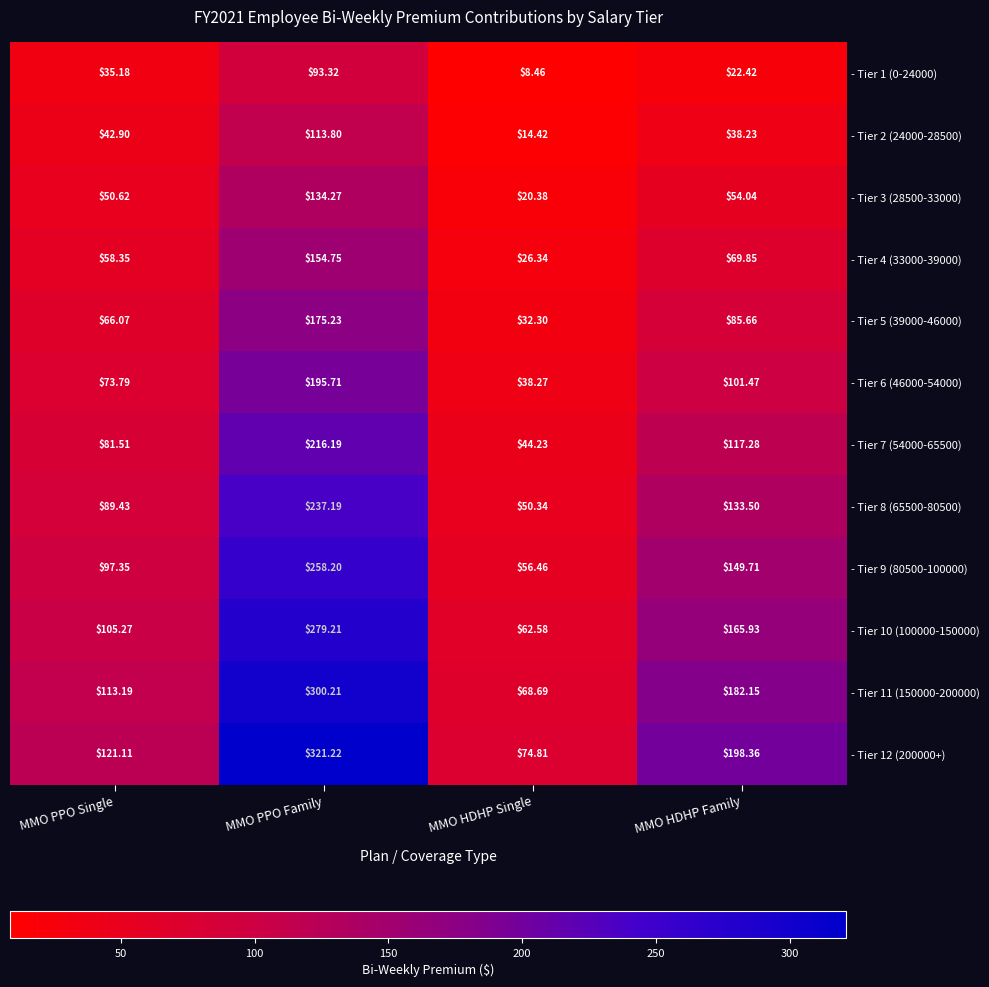

At which category does the chart reach its minimum across all series?

MMO HDHP Single